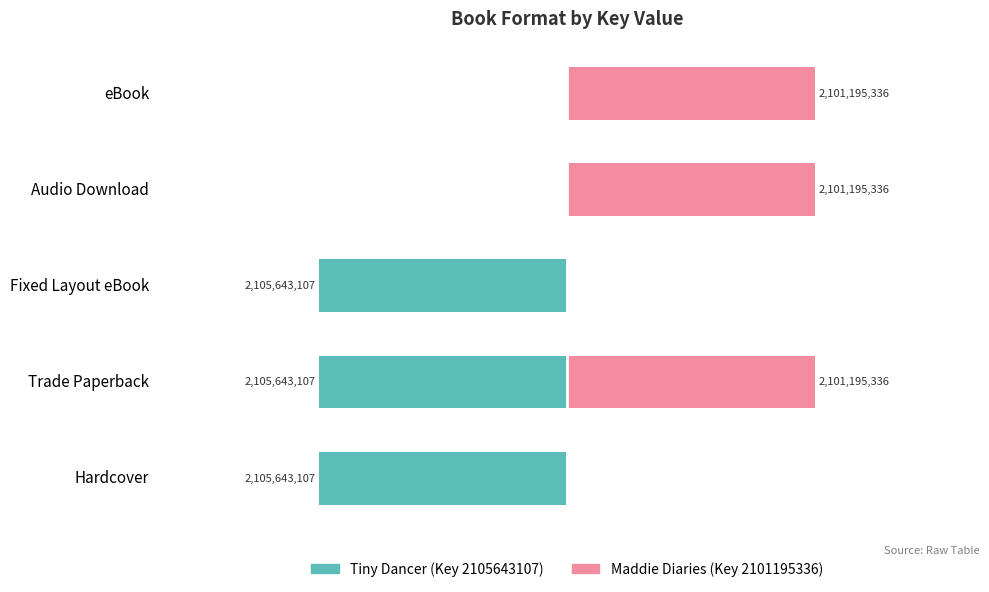

Which series changed the most between Fixed Layout eBook and Audio Download?

Tiny Dancer (Key 2105643107)